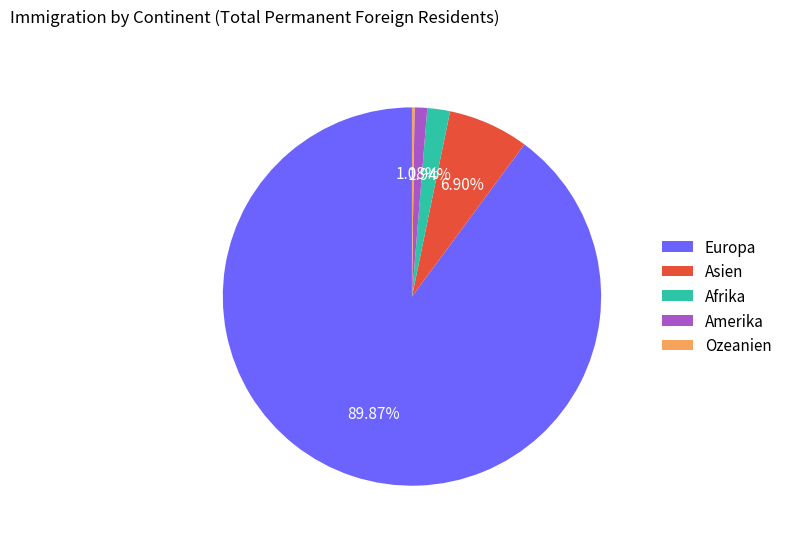

Between Asien and Afrika, which is larger?

Asien